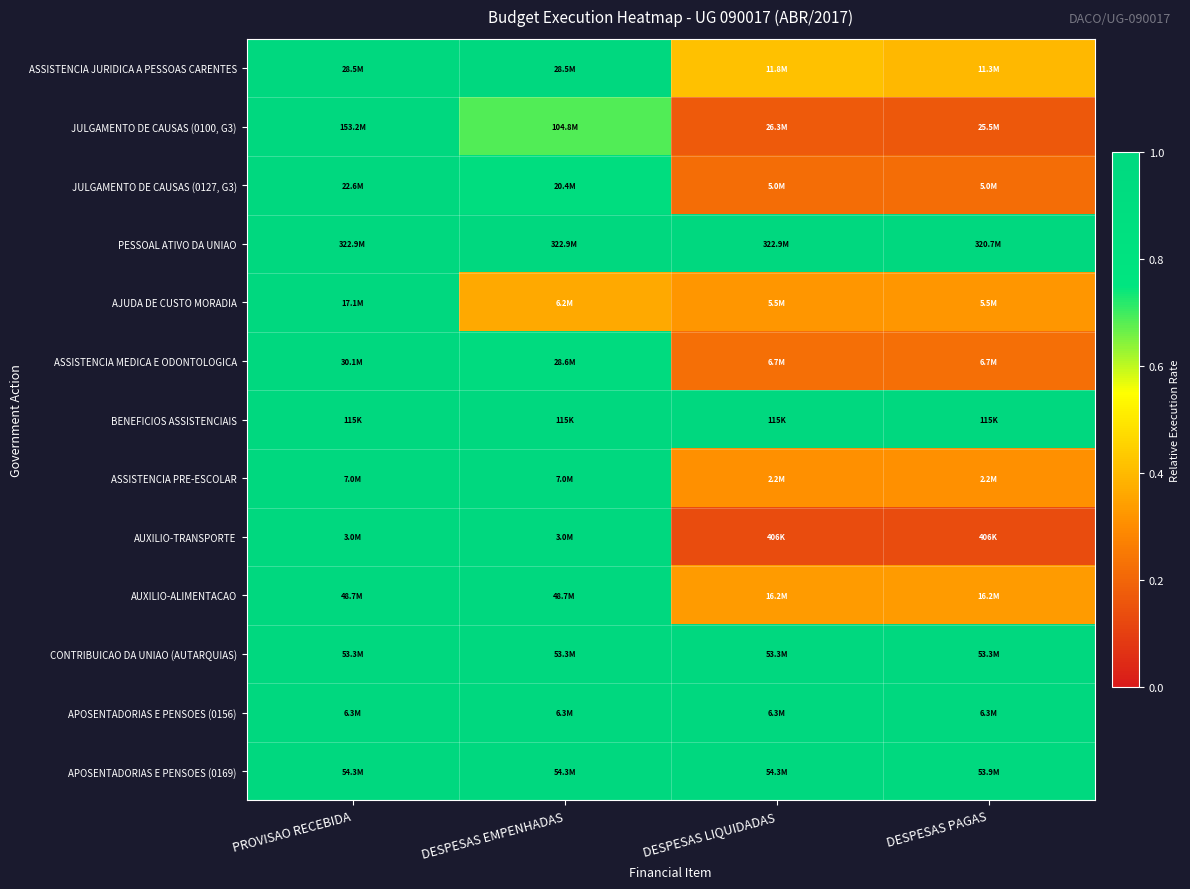

What is the difference between the highest and lowest values at DESPESAS EMPENHADAS?

0.6